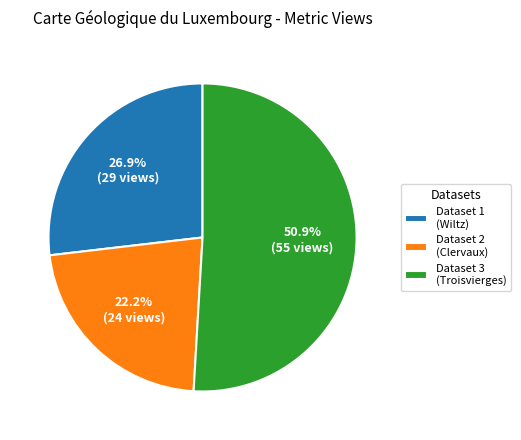

Rank the categories by value from lowest to highest.

Dataset 2 (Clervaux), Dataset 1 (Wiltz), Dataset 3 (Troisvierges)